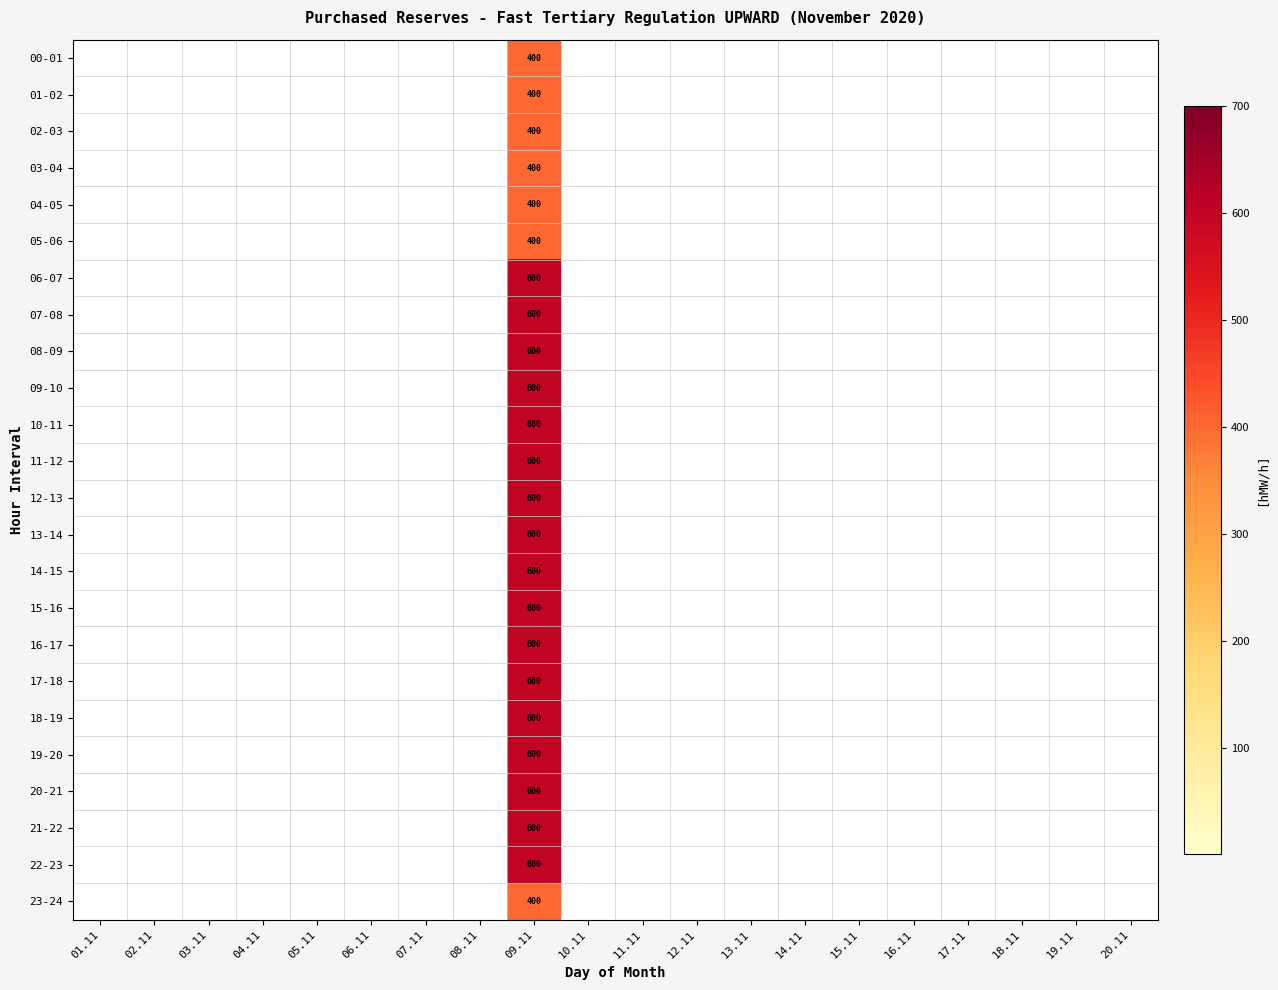

Which series has the largest range (max minus min)?

06-07